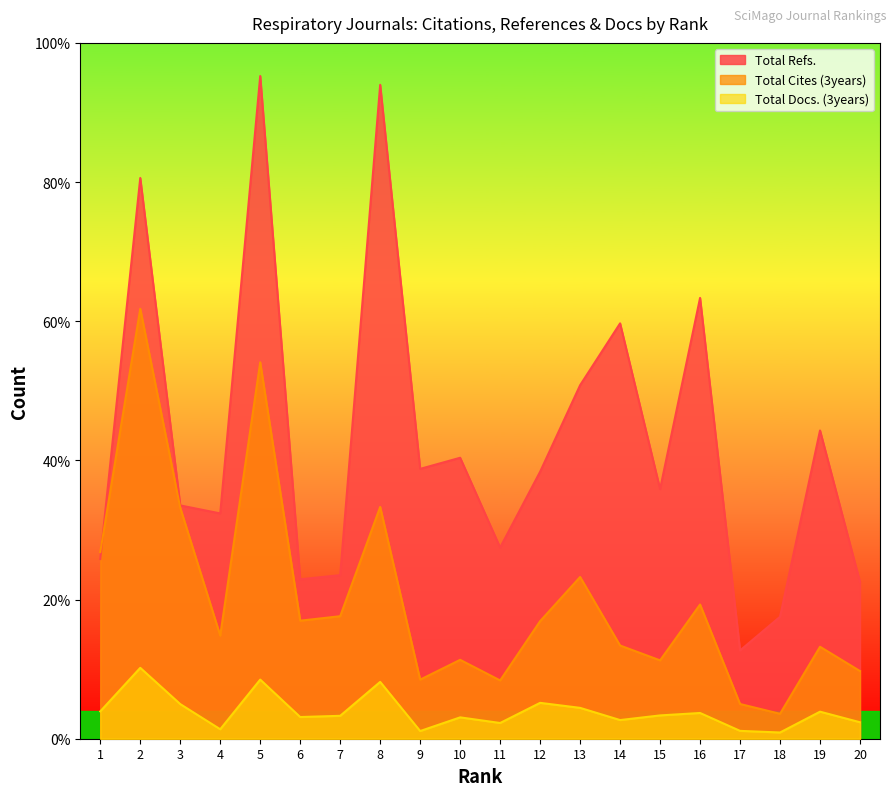

What is the spread (max minus min) of values at 1?

4729